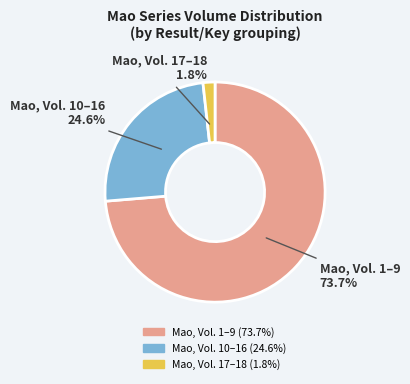

To the nearest percent, what is the difference between the largest and smallest slice percentages?

72%